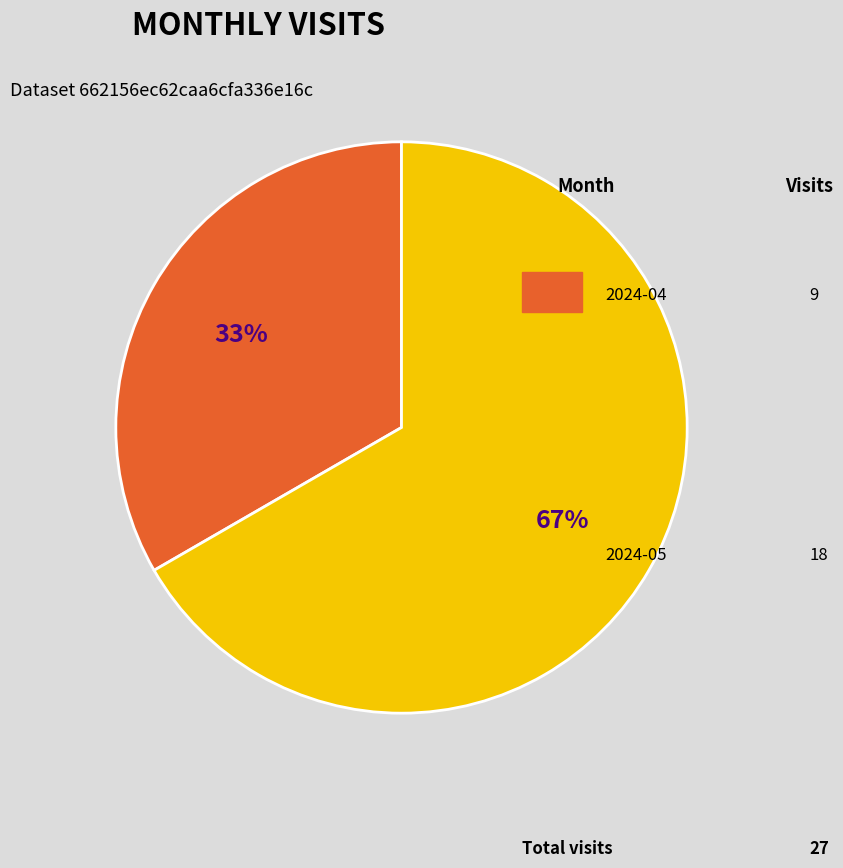

To the nearest percent, what is the average slice percentage?

50%